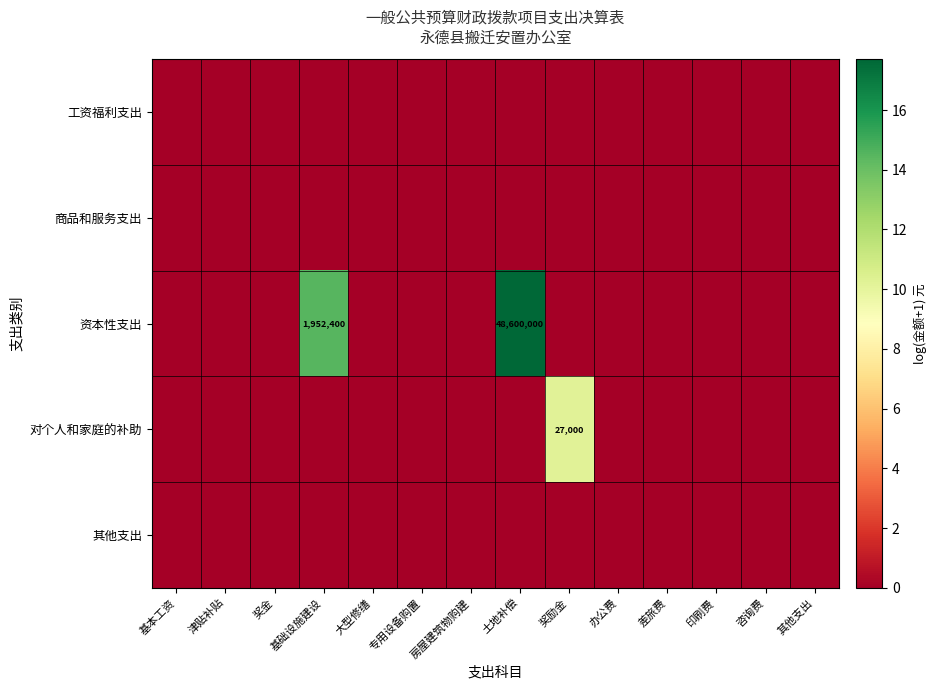

Where is 其他支出 nearest to the value 0?

基本工资